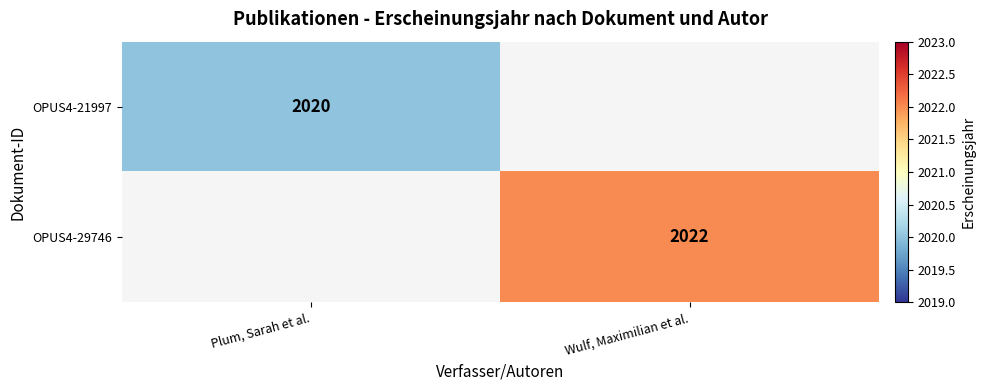

The OPUS4-29746 series shows 3338 at Wulf, Maximilian et al.. True or false?

False